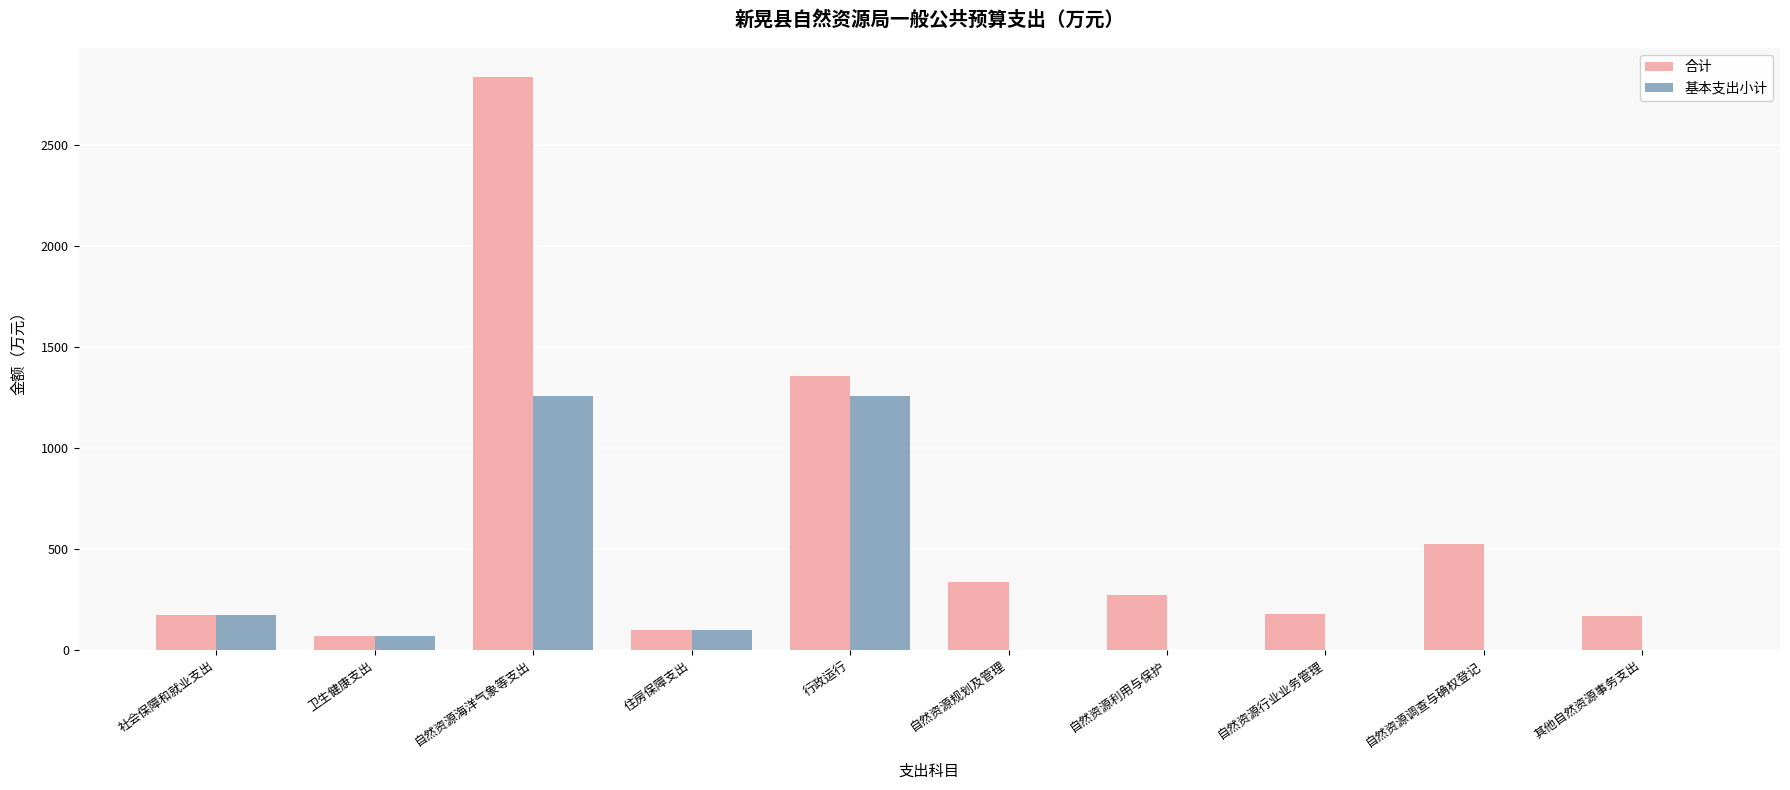

What is the sum of the 基本支出小计 values at 自然资源海洋气象等支出 and 自然资源行业业务管理?

1254.9